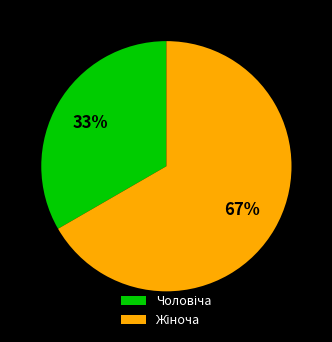

To the nearest percent, what is the average slice percentage?

50%